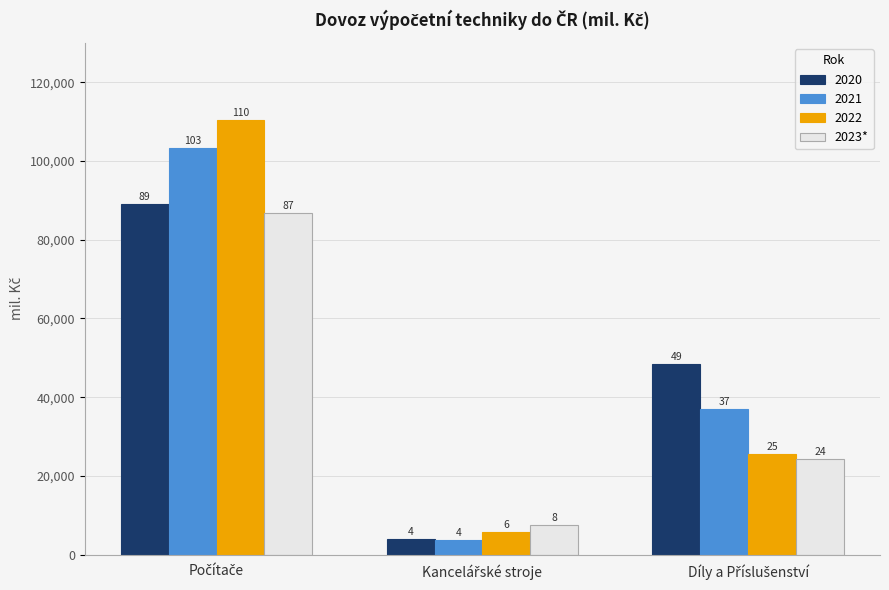

Does the chart contain stacked bars?

No